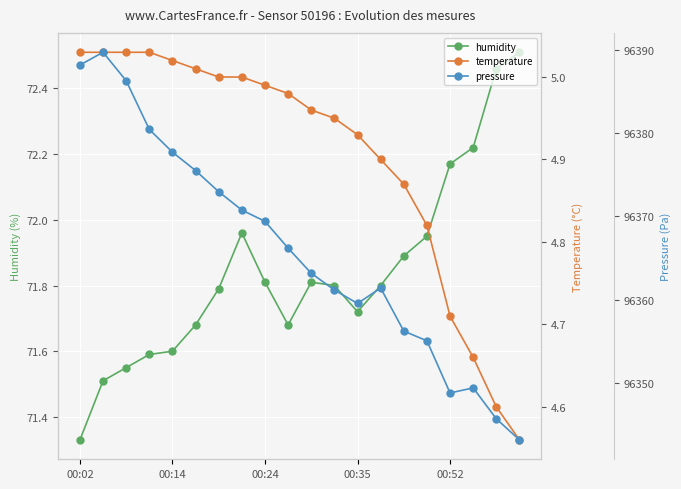

How many data points does each series have?

20